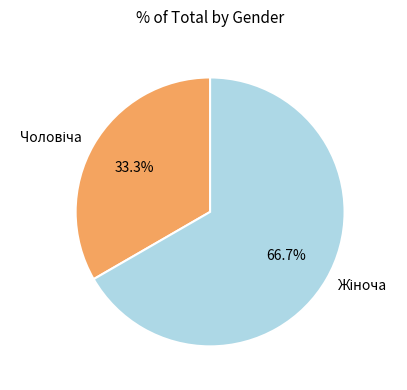

Is there a majority slice in this chart?

Yes